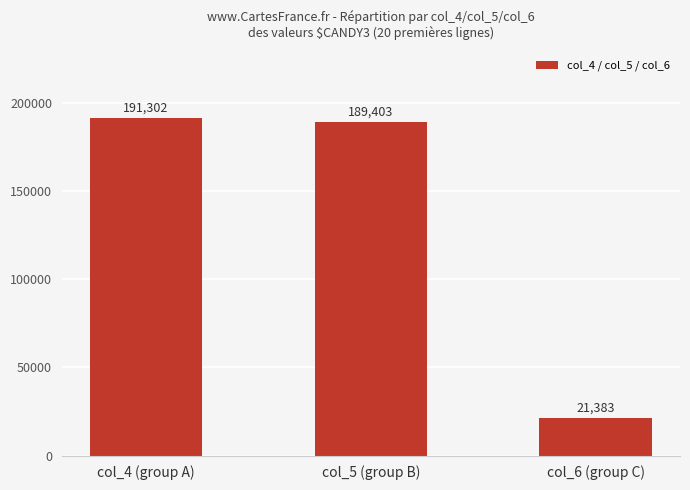

What is the sum of the values at col_5 (group B) and col_4 (group A)?

380705